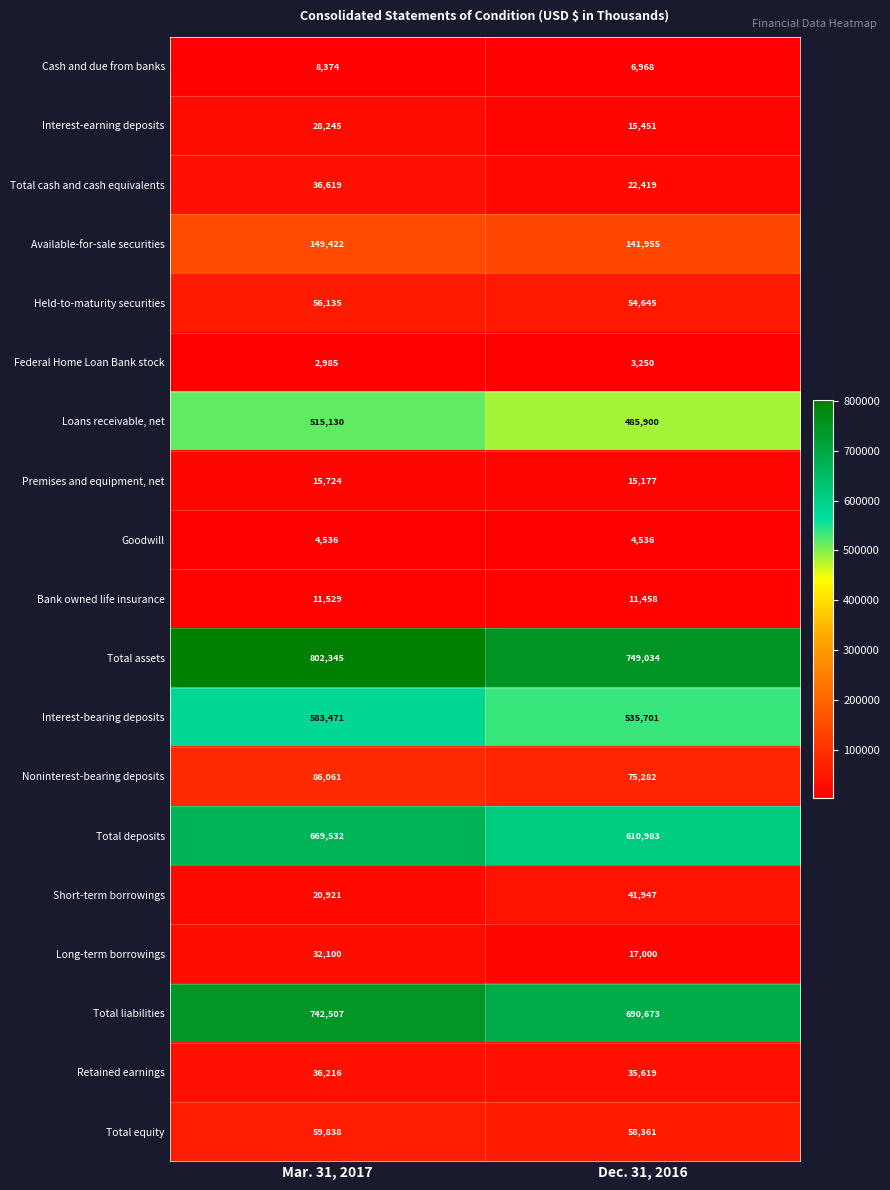

What is the approximate value of Available-for-sale securities at Dec. 31, 2016, to the nearest 10?

141960